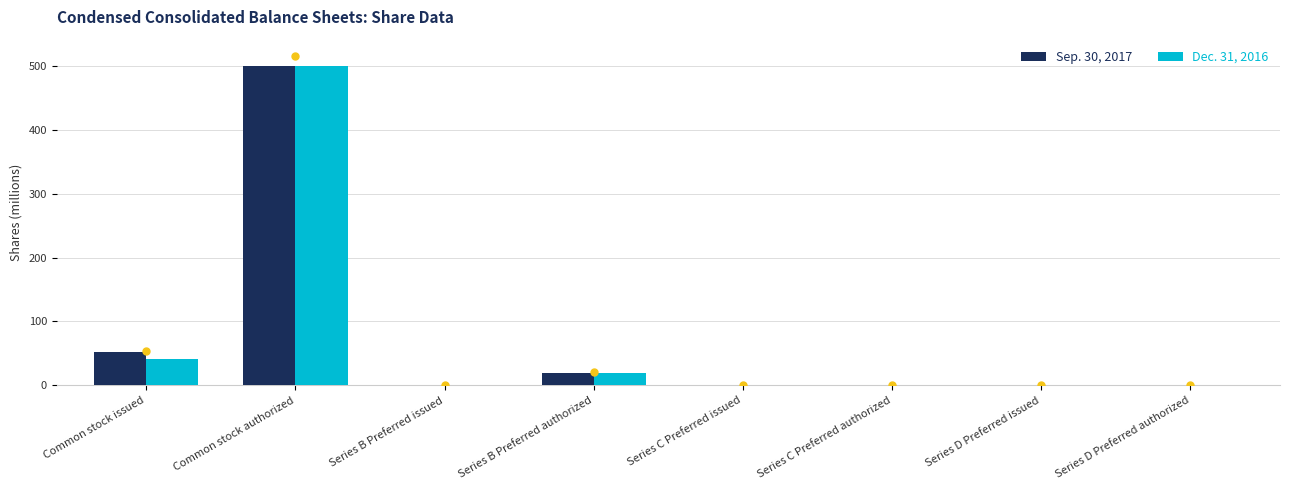

What are all the series names shown in the legend?

Sep. 30, 2017, Dec. 31, 2016